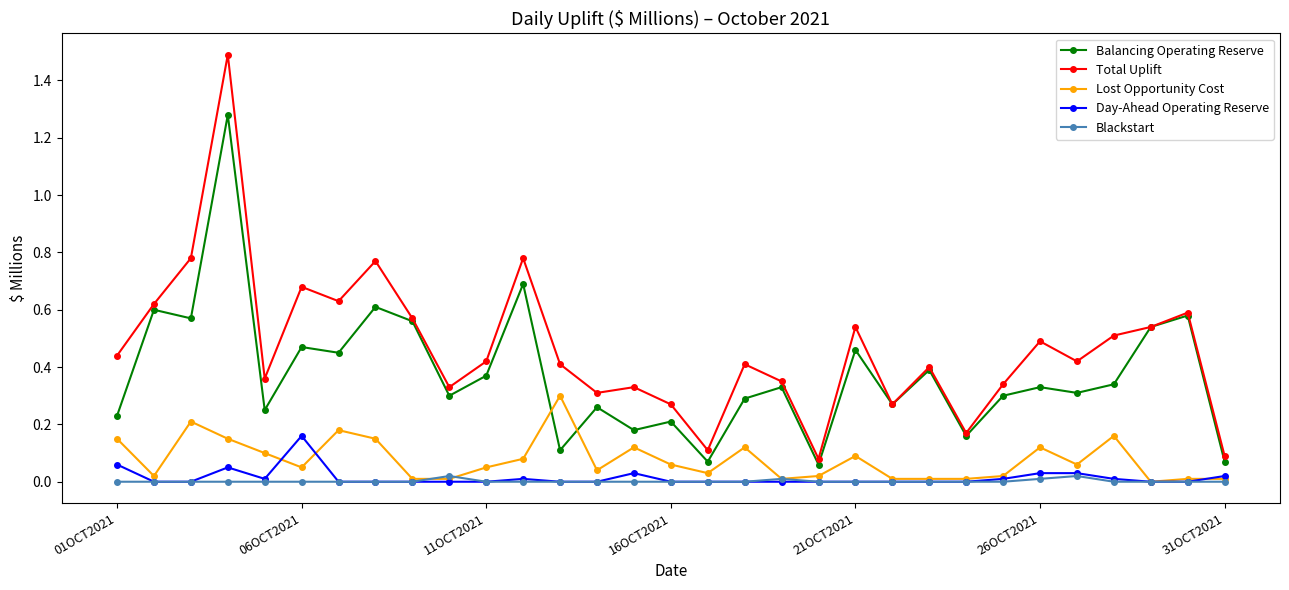

What is the greatest value displayed?

1.5